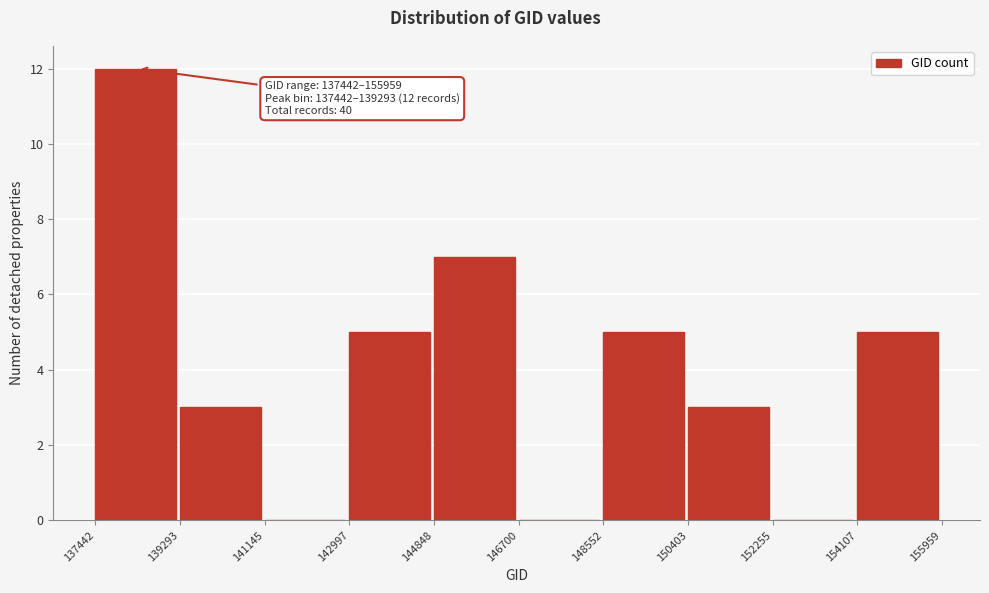

Over which range of the x-axis is the bar tallest?

137442 to 139293